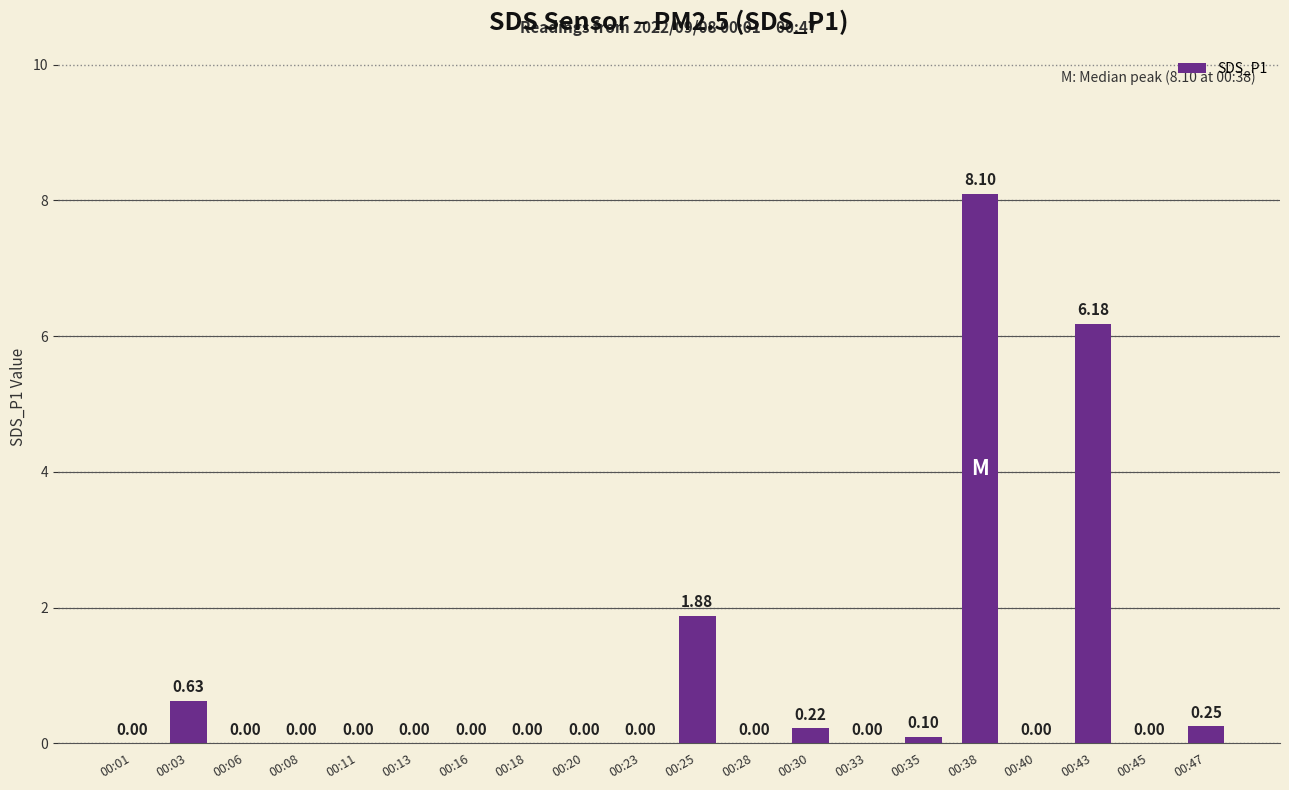

How many values are above zero?

7